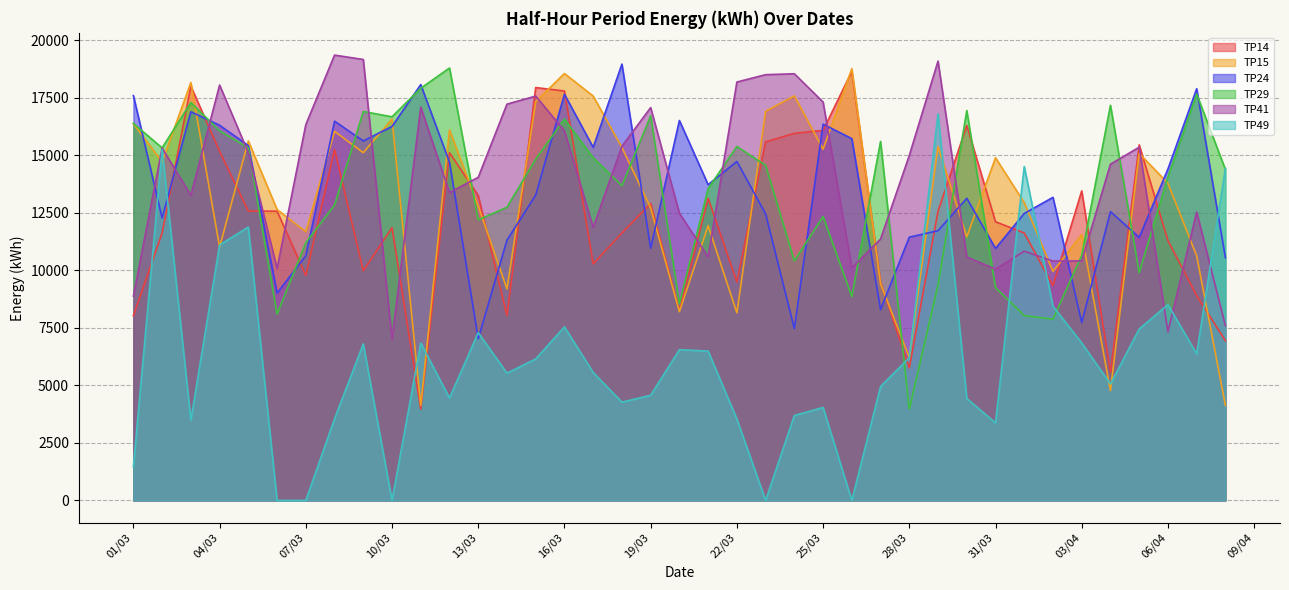

What is the maximum value shown in the chart?

19350